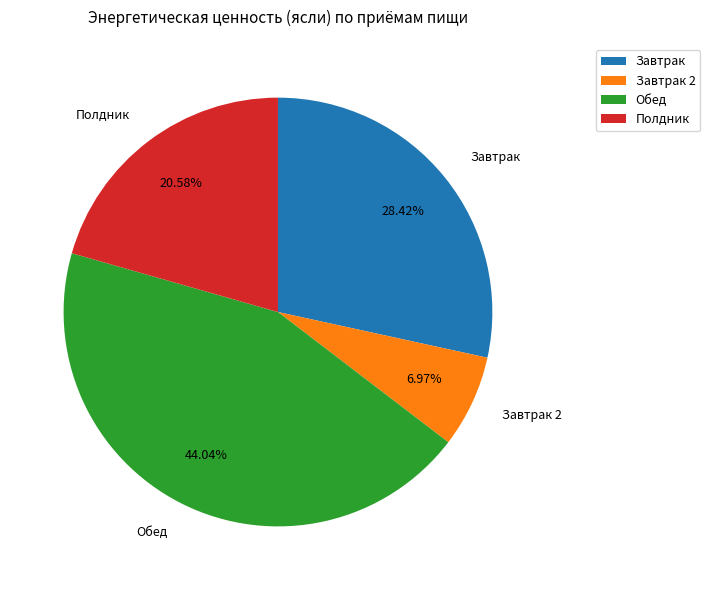

True or false: Завтрак 2 accounts for 16% of the total.

False